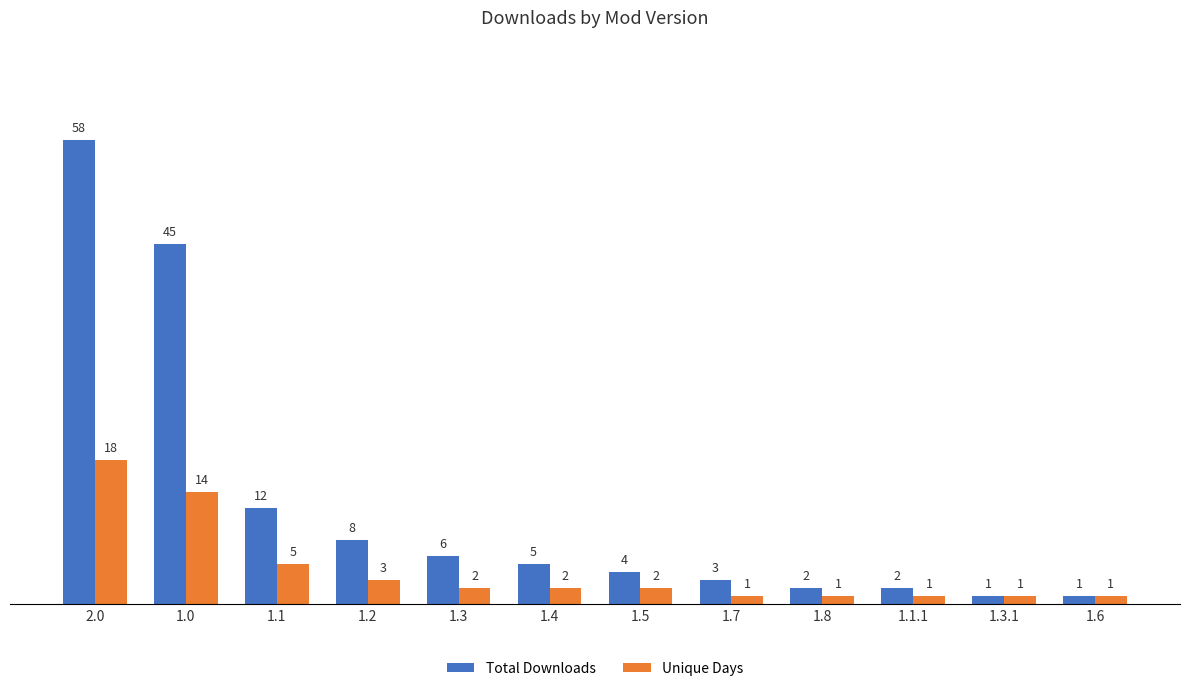

What is the difference between the highest and lowest values at 1.7?

2